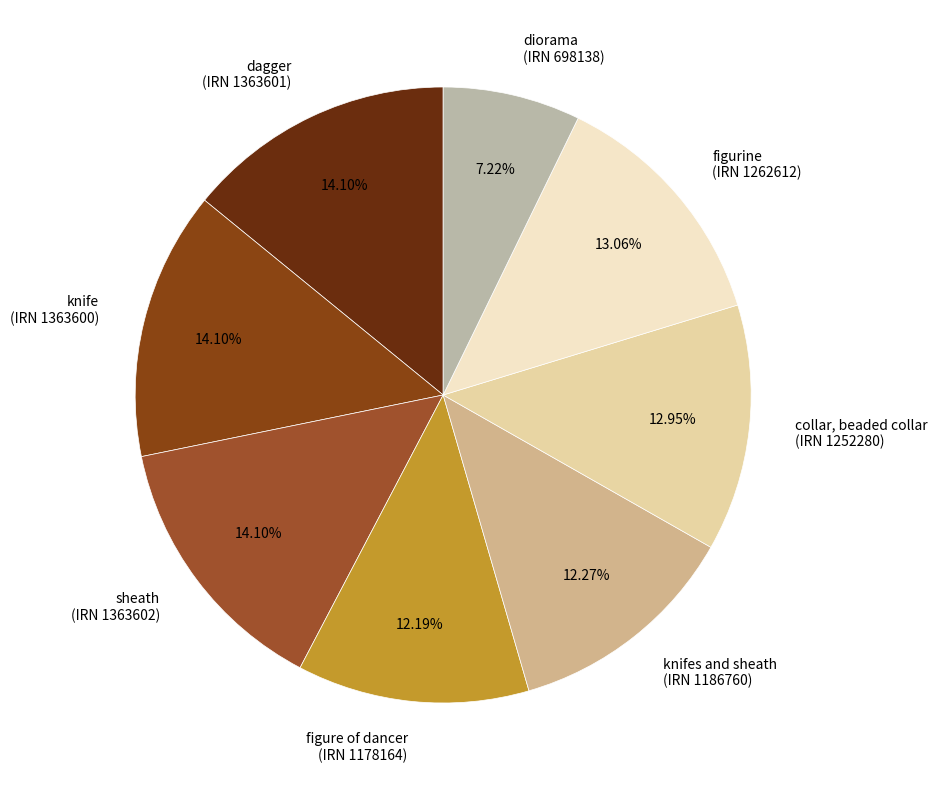

Is the sum of figure of dancer (IRN 1178164) and knifes and sheath (IRN 1186760) greater than half?

No